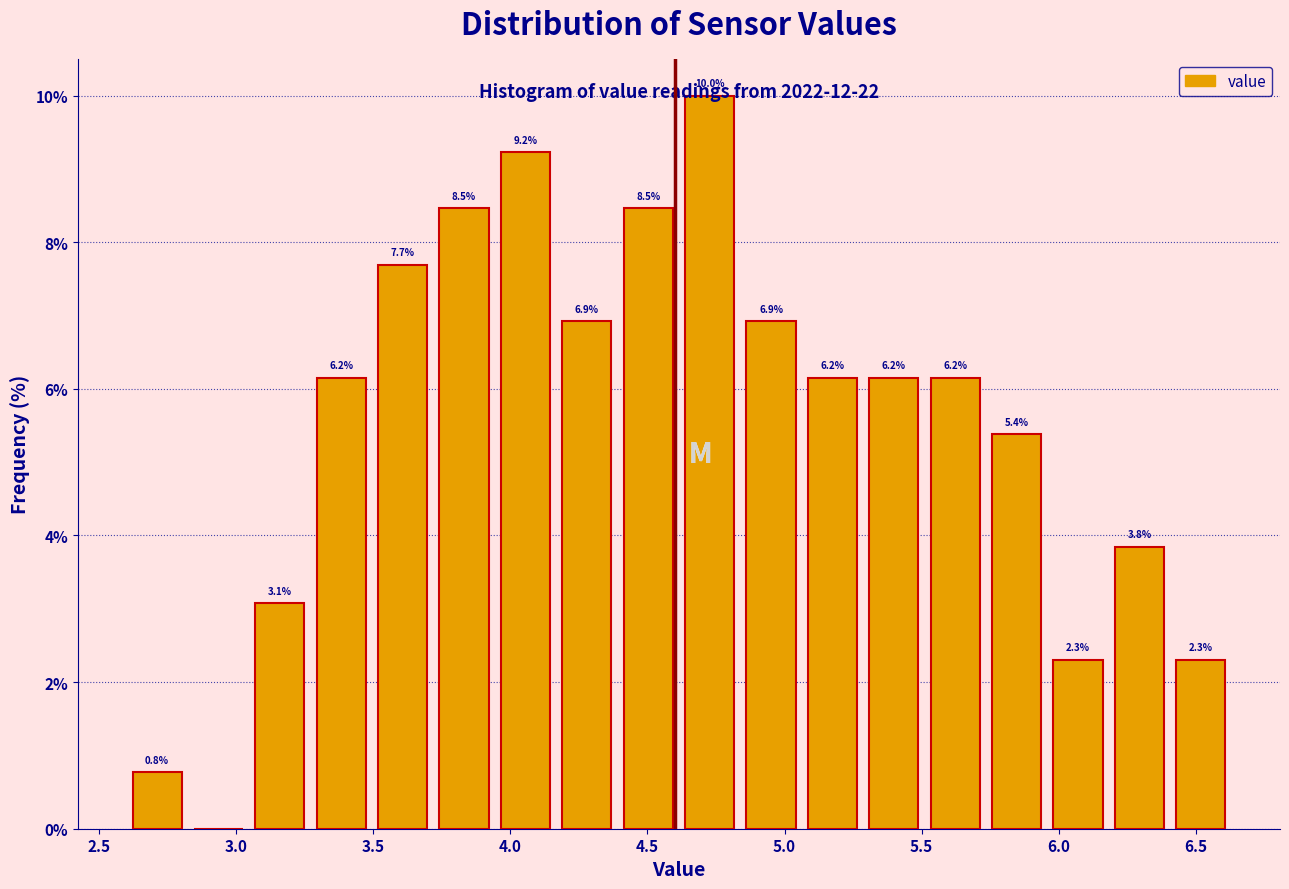

Over which range of the x-axis is the bar tallest?

4.60 to 4.85